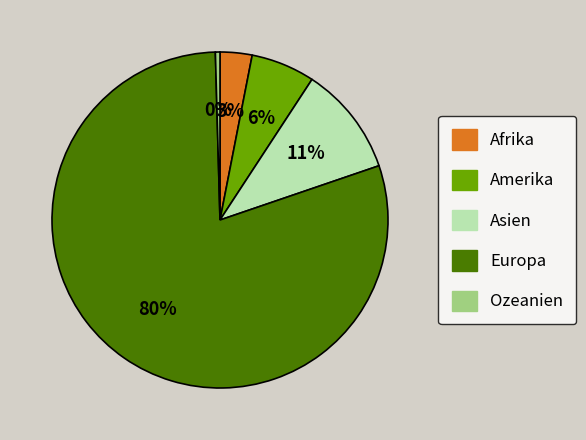

What is the ratio of the value at Asien to the value at Ozeanien?

24.0